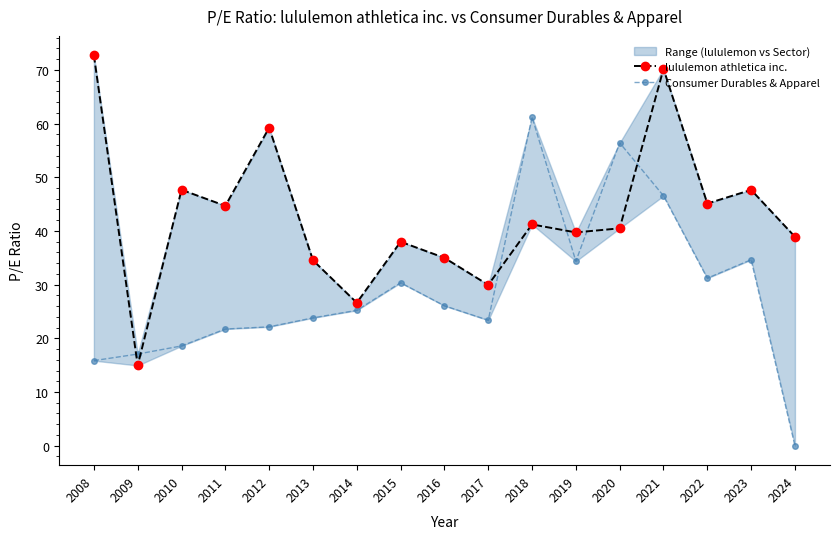

At 2023, list the series in order from largest to smallest.

lululemon athletica inc., Consumer Durables & Apparel